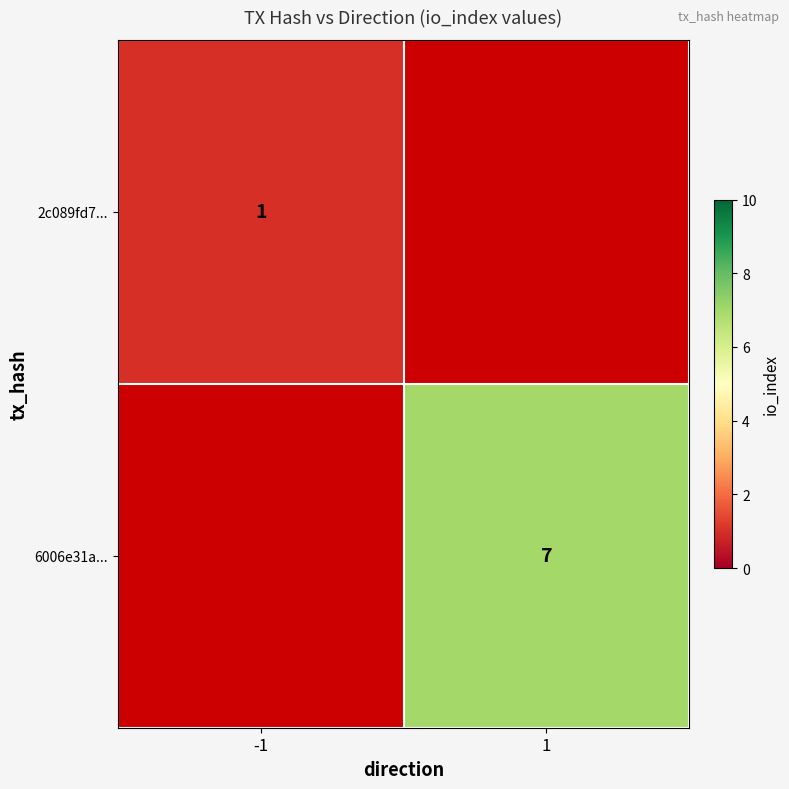

True or false: 6006e31a... has a value of 7 at 1.

True